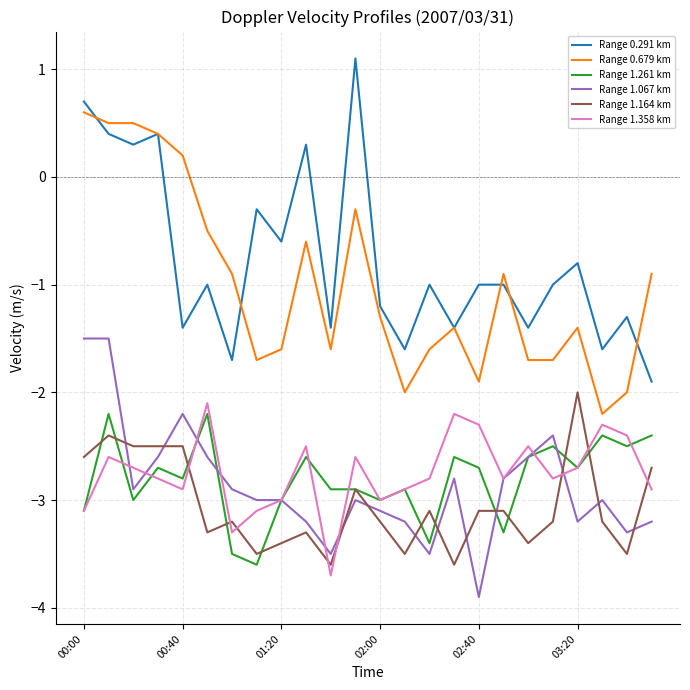

After their last crossing, which series has the higher values: Range 1.358 km or Range 1.261 km?

Range 1.261 km